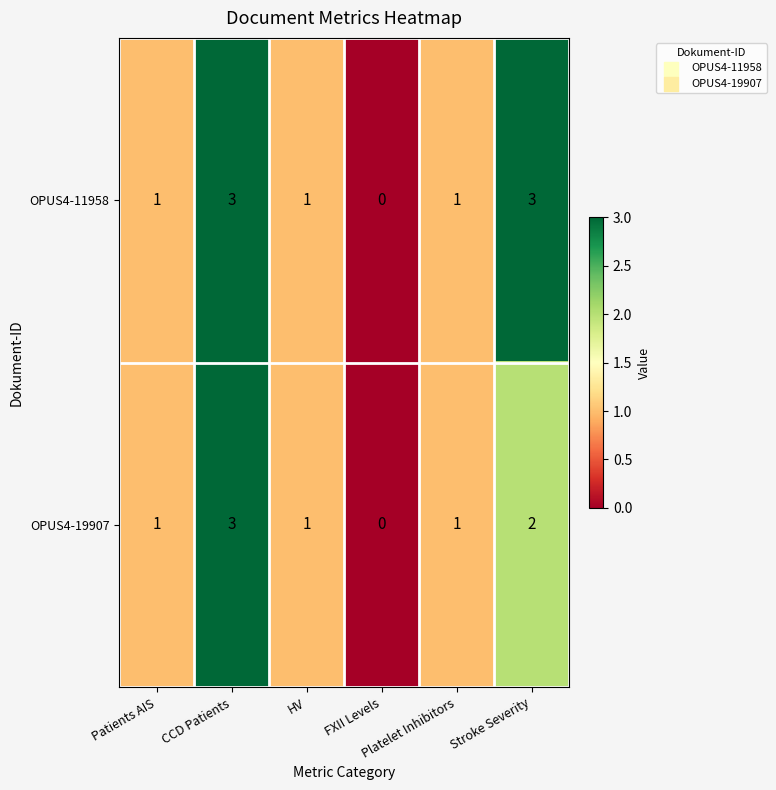

Which category has the lowest value across all series?

FXII Levels